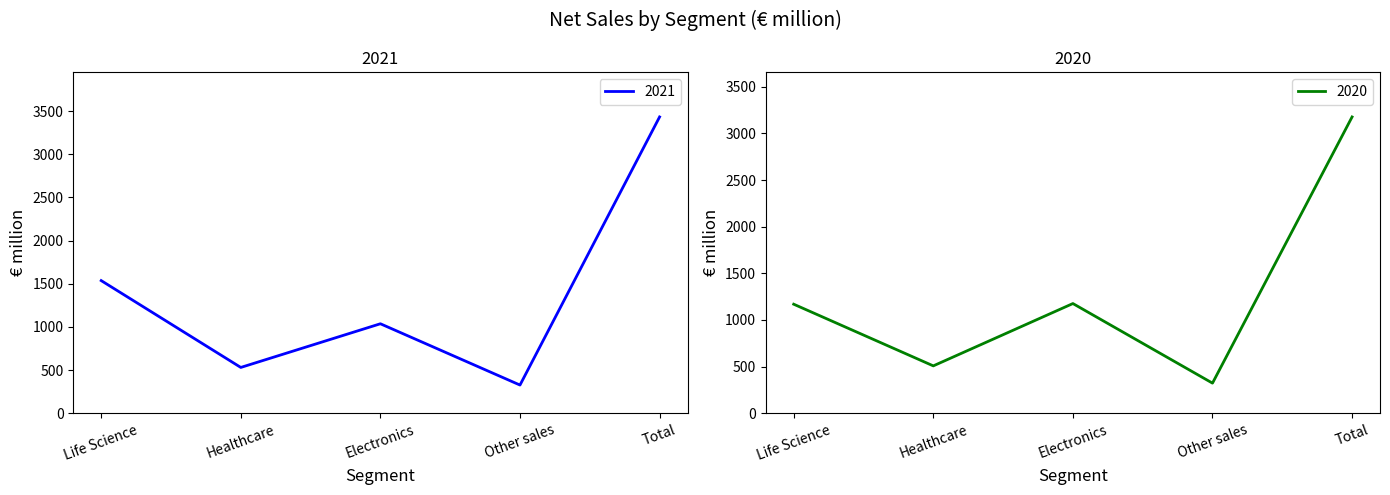

What are all the series names shown in the legend?

2021, 2020